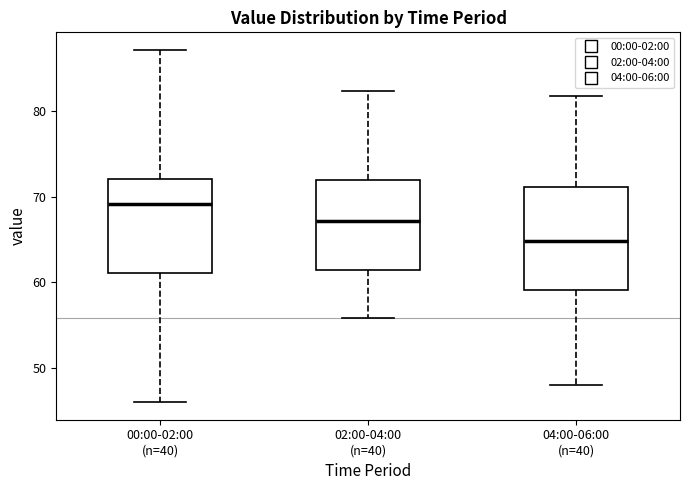

Which box is the tallest, from its lower edge to its upper edge?

04:00-06:00 (n=40)